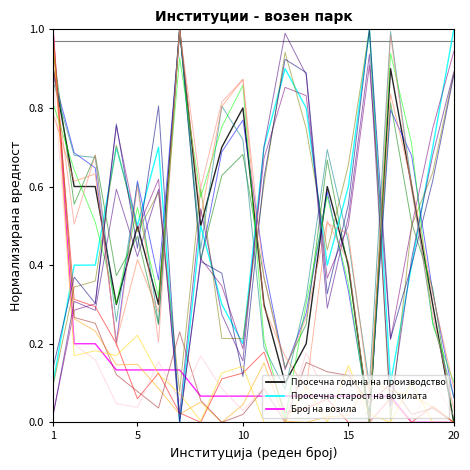

What are all the series names shown in the legend?

Просечна година на производство, Просечна старост на возилата, Број на возила